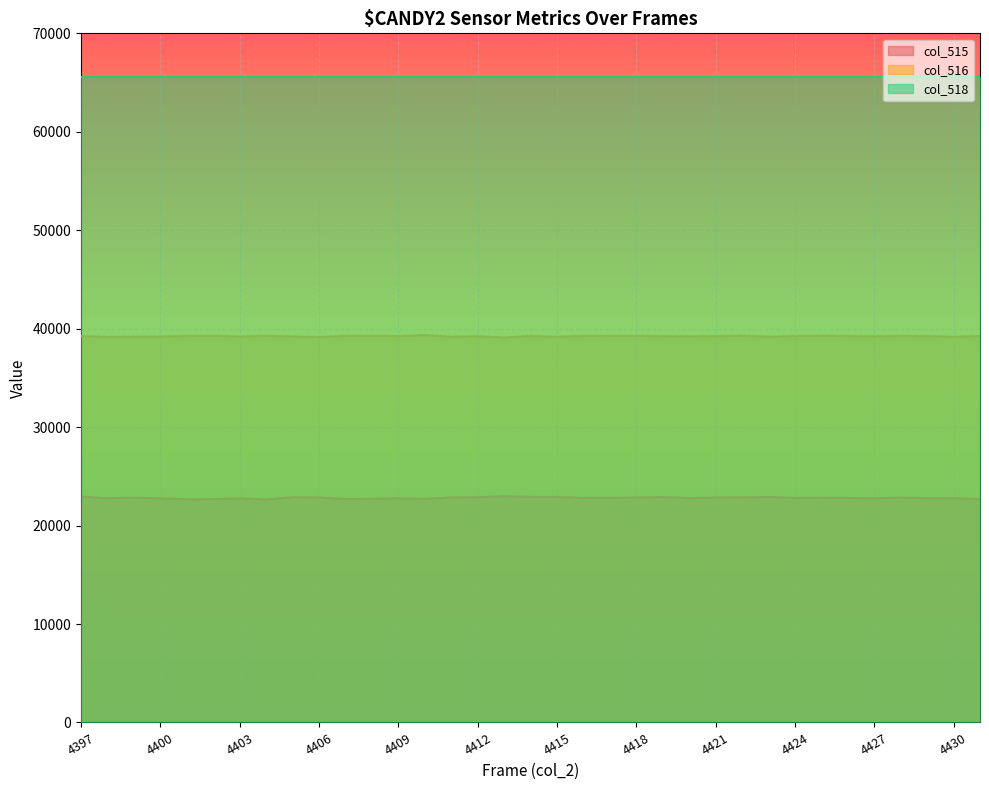

In col_516, how many points are lower than both neighbors (excluding endpoints)?

12